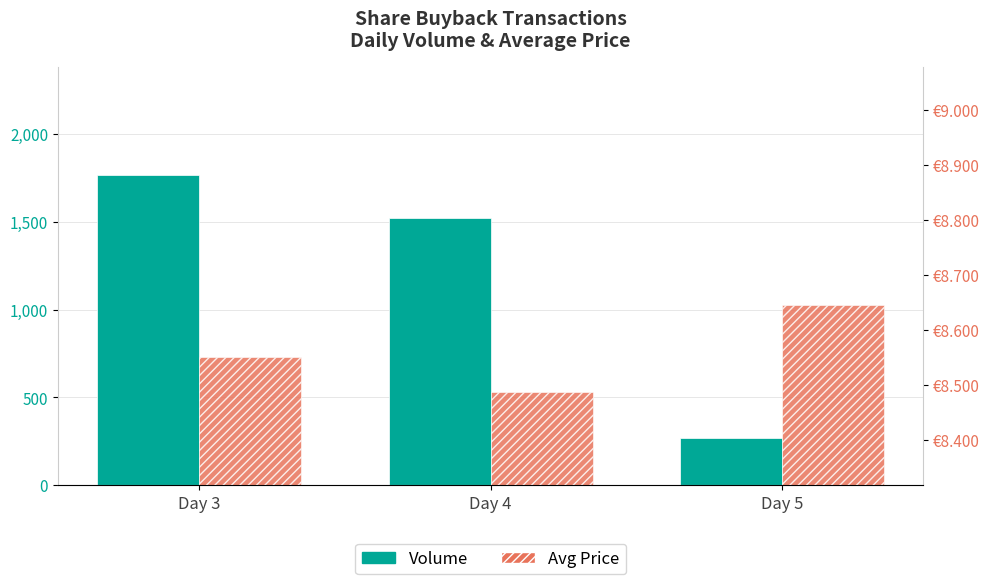

The Avg Price series shows 5.0 at Day 3. True or false?

False